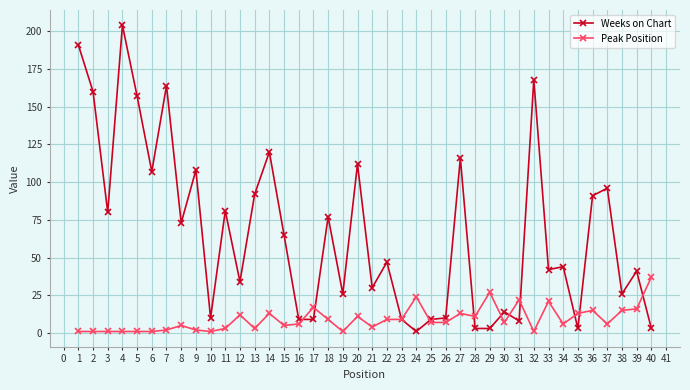

What is the maximum value shown in the chart?

204